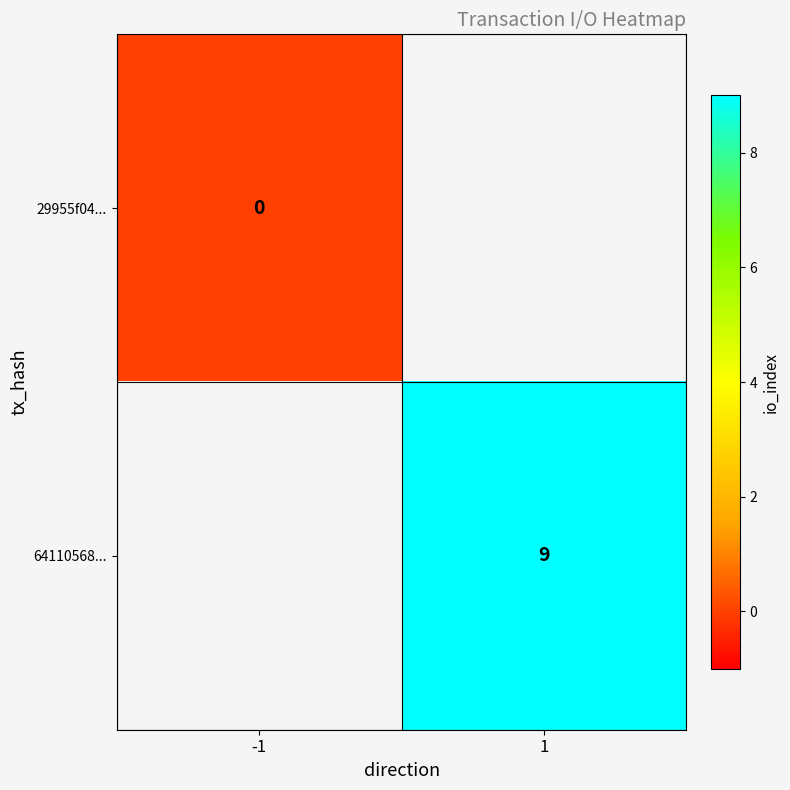

At 1, list the series in order from largest to smallest.

29955f04..., 64110568...